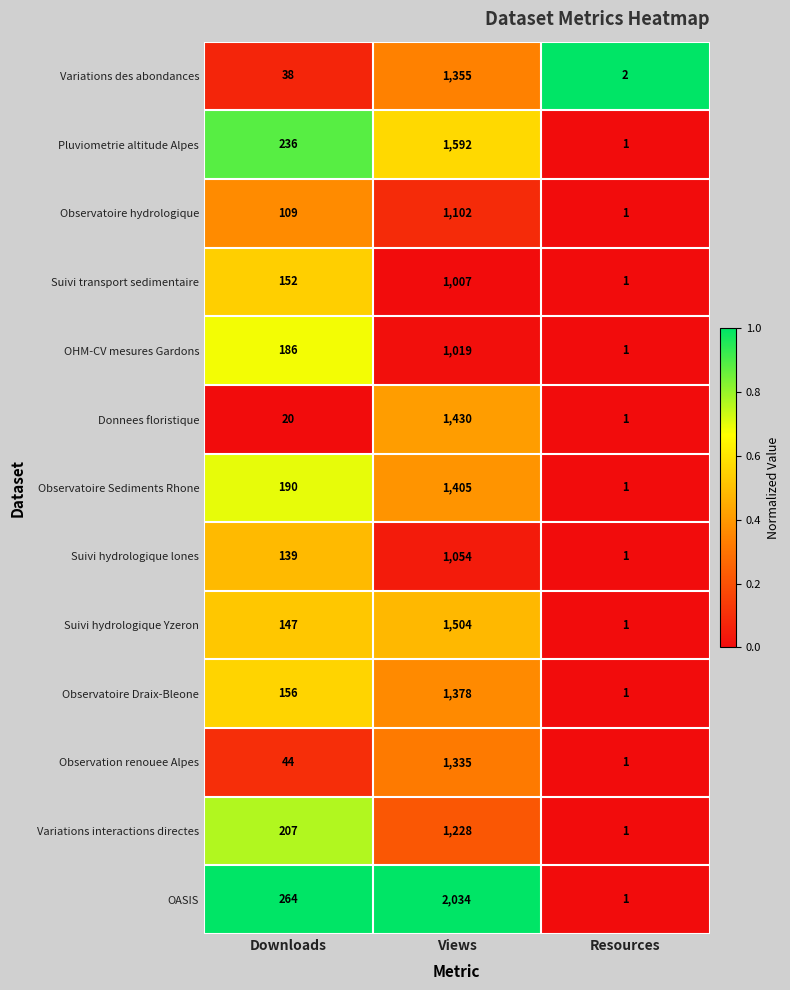

What is the total value across all series at Views?

17443